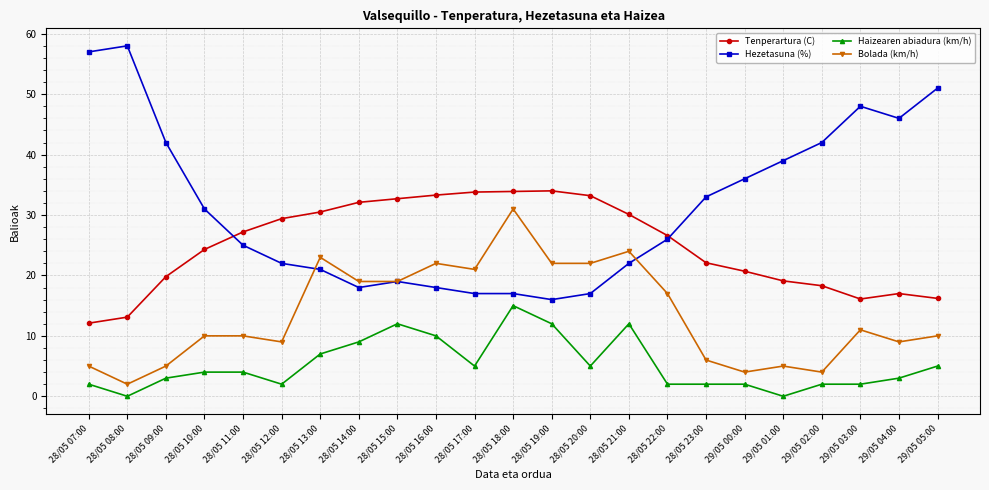

Which series changed the most between 28/05 09:00 and 28/05 10:00?

Hezetasuna (%)